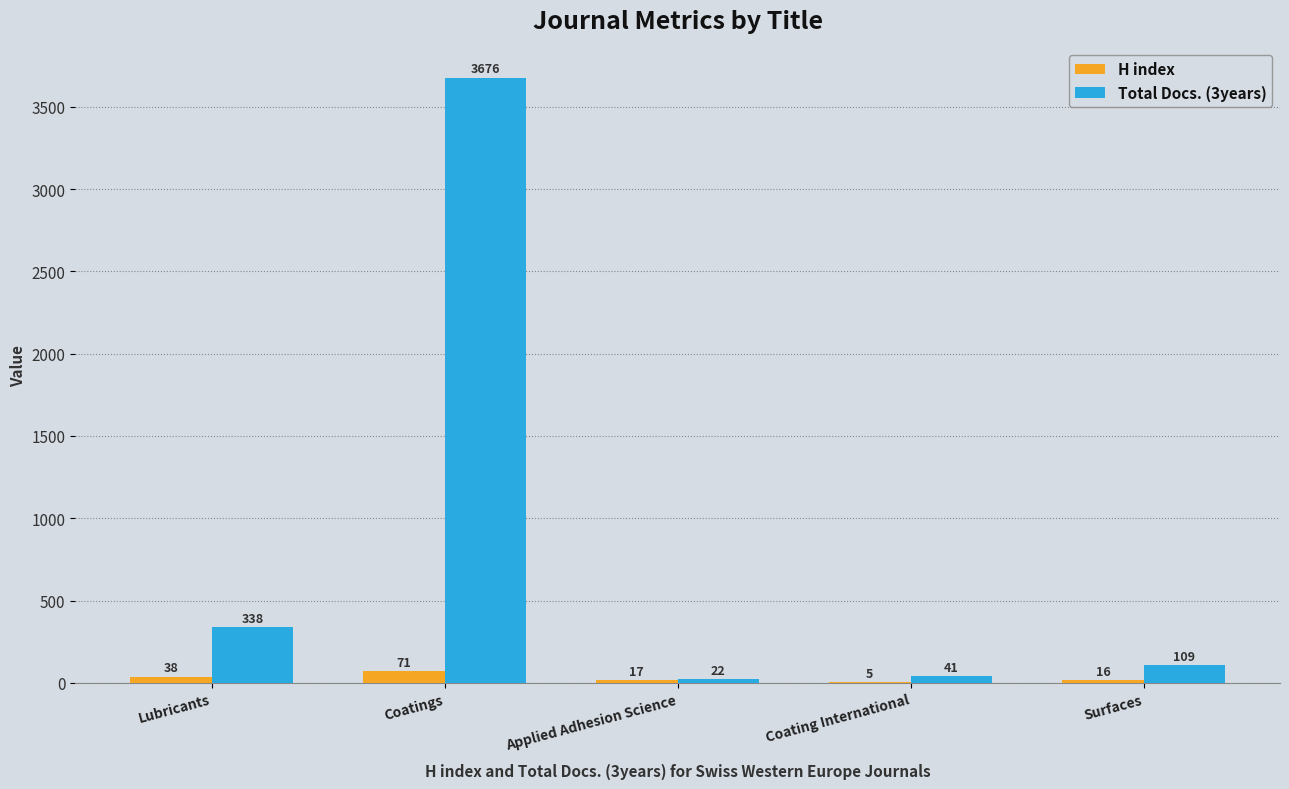

What is the total value across all series at Lubricants?

376